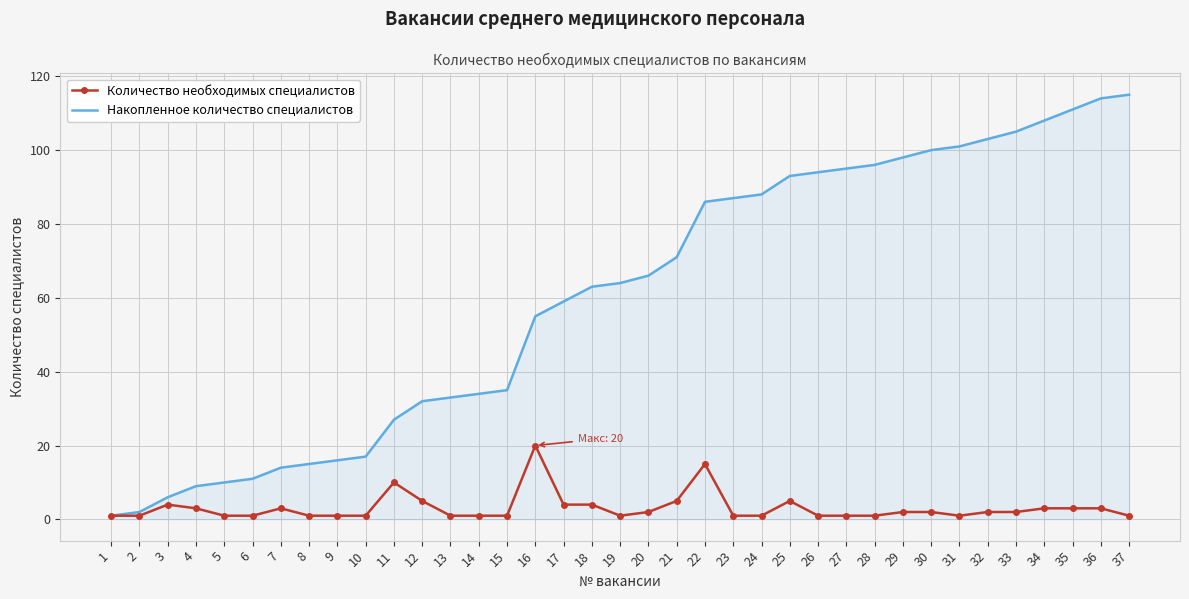

What is the sum of all Количество необходимых специалистов values?

115